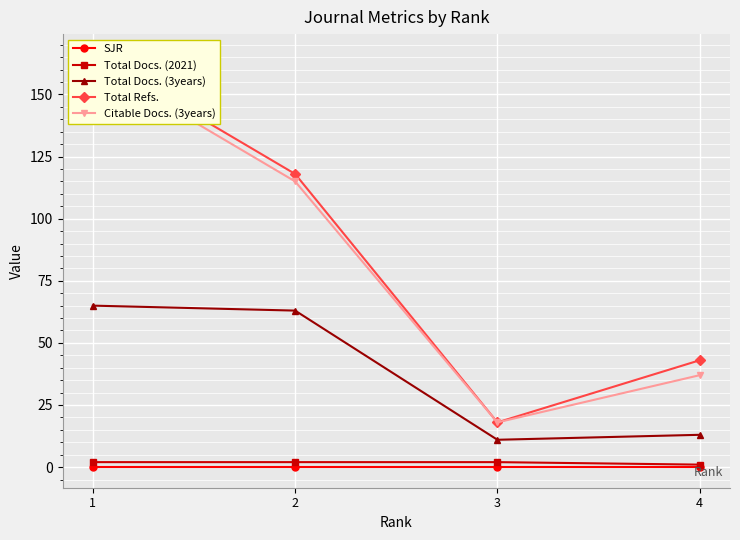

Rank the categories by SJR value from lowest to highest.

1, 2, 3, 4